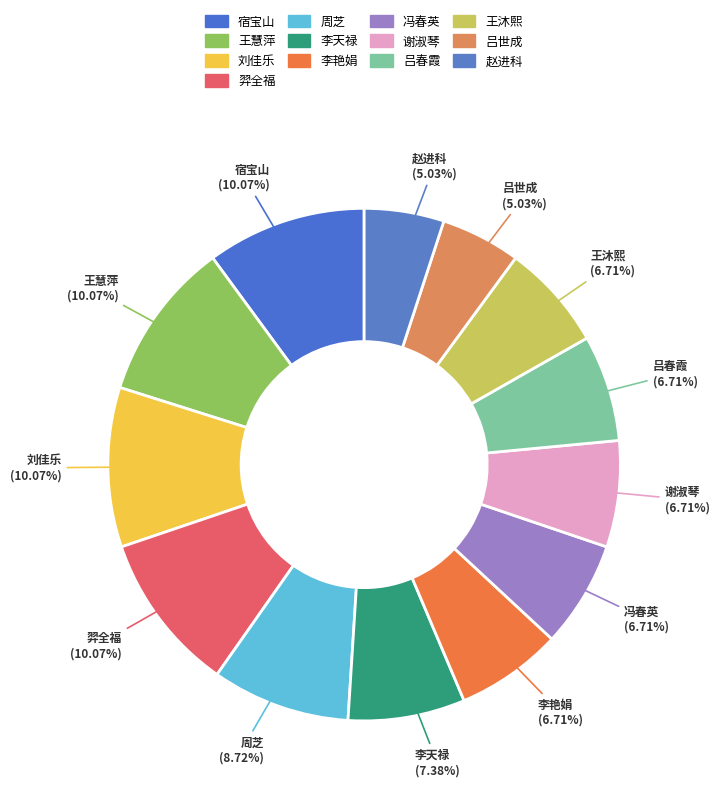

The 王沐熙 slice represents 7% of the pie. True or false?

True